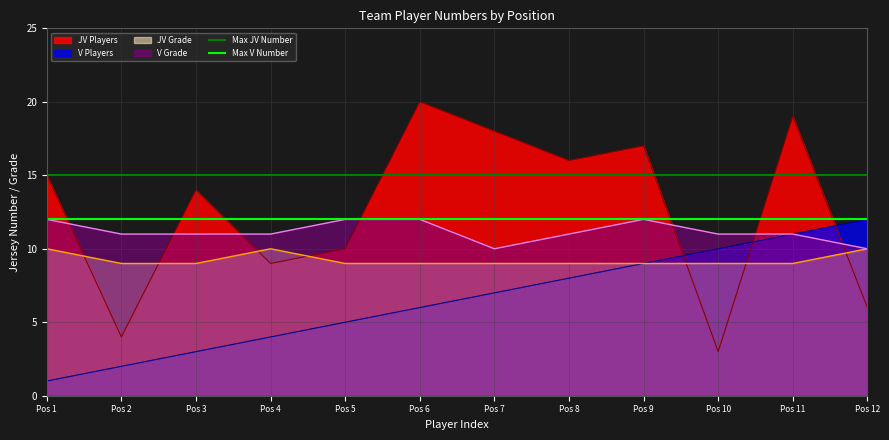

What is the maximum value for JV Players?

20